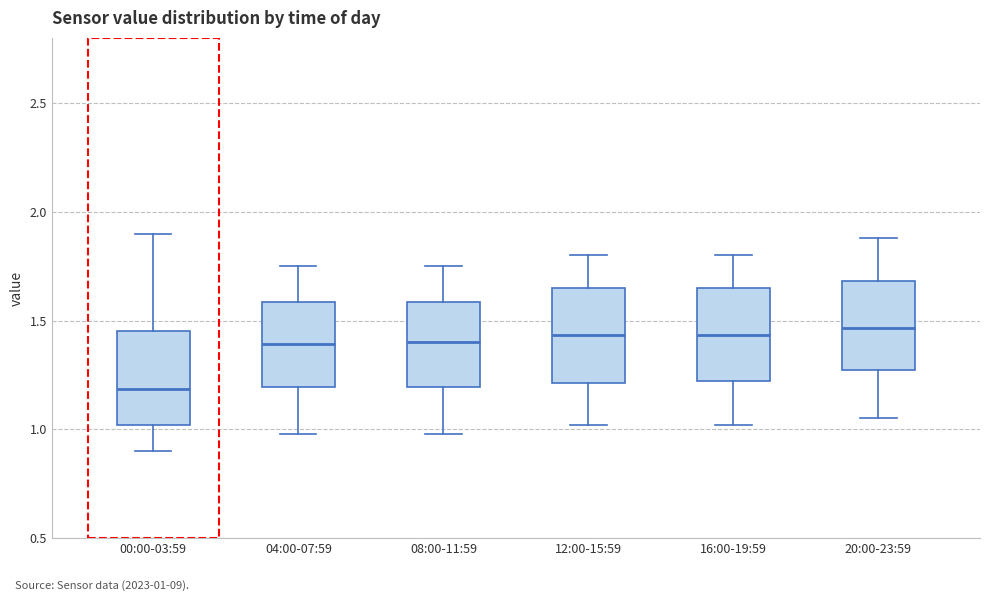

Reading left to right, transcribe this box plot: for each box, give where its median line is, the range the box spans, and where its two whiskers end, as read against the y-axis. The values are not printed on the chart, so give them approximately, as read against the axis.

00:00-03:59: median 1.20, box 1.00 to 1.45, whiskers 0.90 to 1.90
04:00-07:59: median 1.40, box 1.20 to 1.60, whiskers 1.00 to 1.75
08:00-11:59: median 1.40, box 1.20 to 1.60, whiskers 1.00 to 1.75
12:00-15:59: median 1.45, box 1.20 to 1.65, whiskers 1.00 to 1.80
16:00-19:59: median 1.45, box 1.20 to 1.65, whiskers 1.00 to 1.80
20:00-23:59: median 1.45, box 1.25 to 1.70, whiskers 1.05 to 1.90